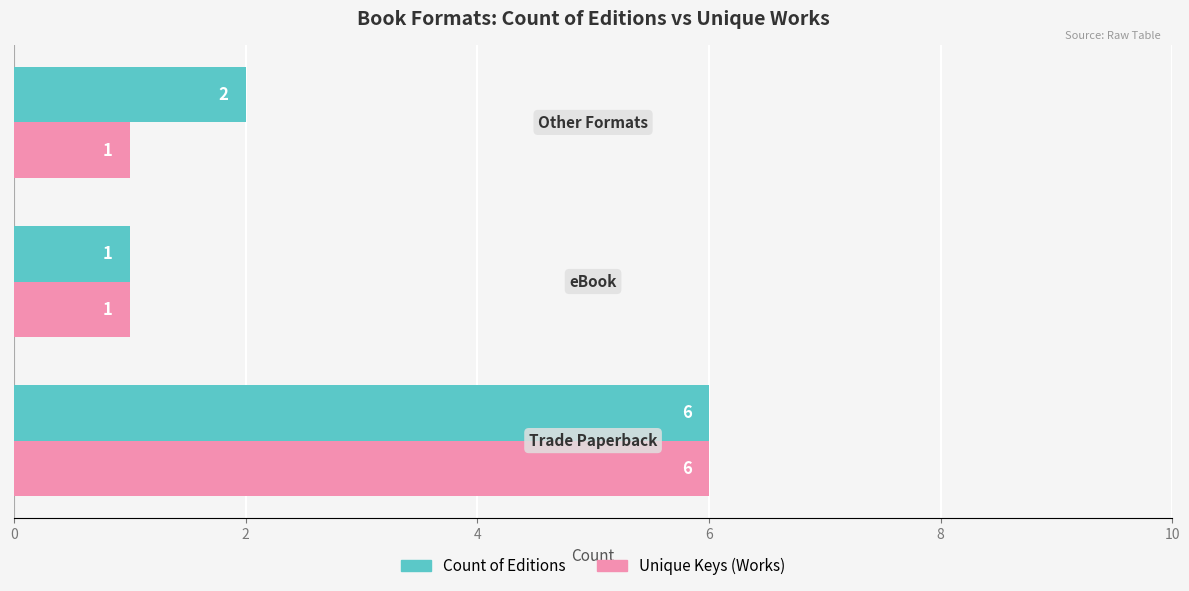

What is the sum of all Unique Keys (Works) values?

8